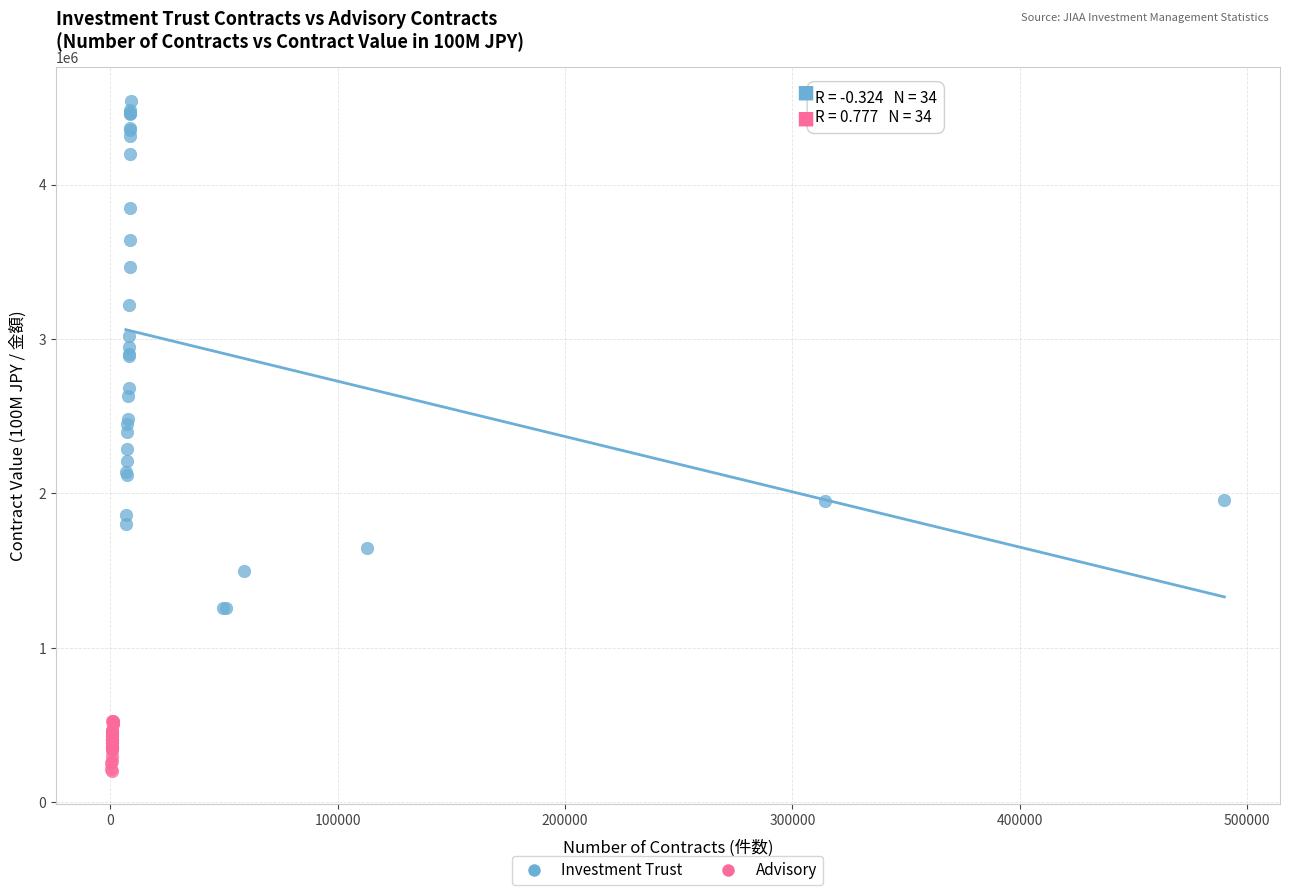

Which series reaches the minimum Y coordinate?

Advisory